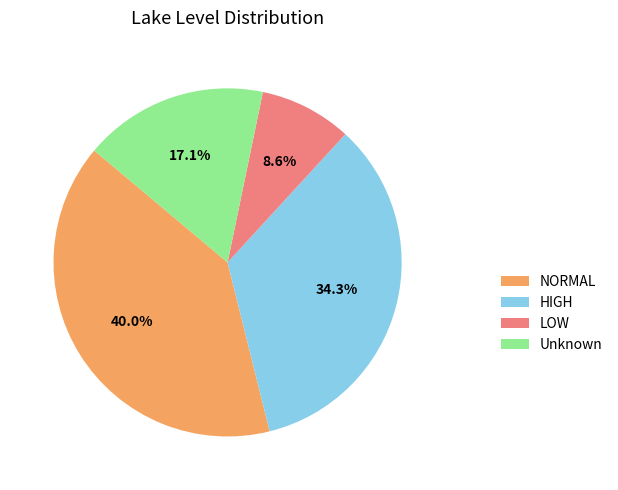

To the nearest percent, what is the combined percentage of NORMAL and HIGH?

74%